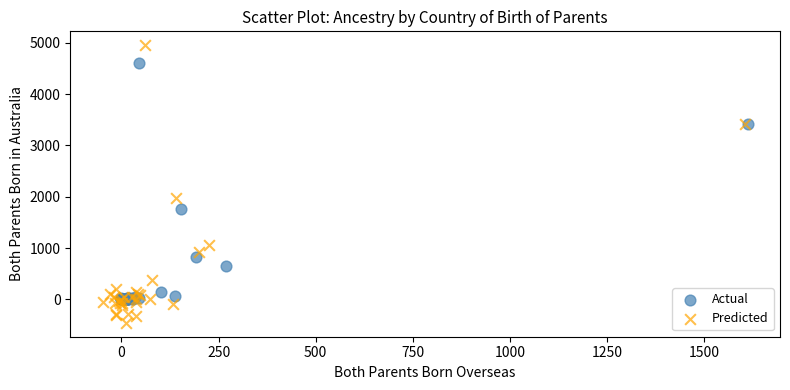

Which series reaches the minimum Y coordinate?

Predicted